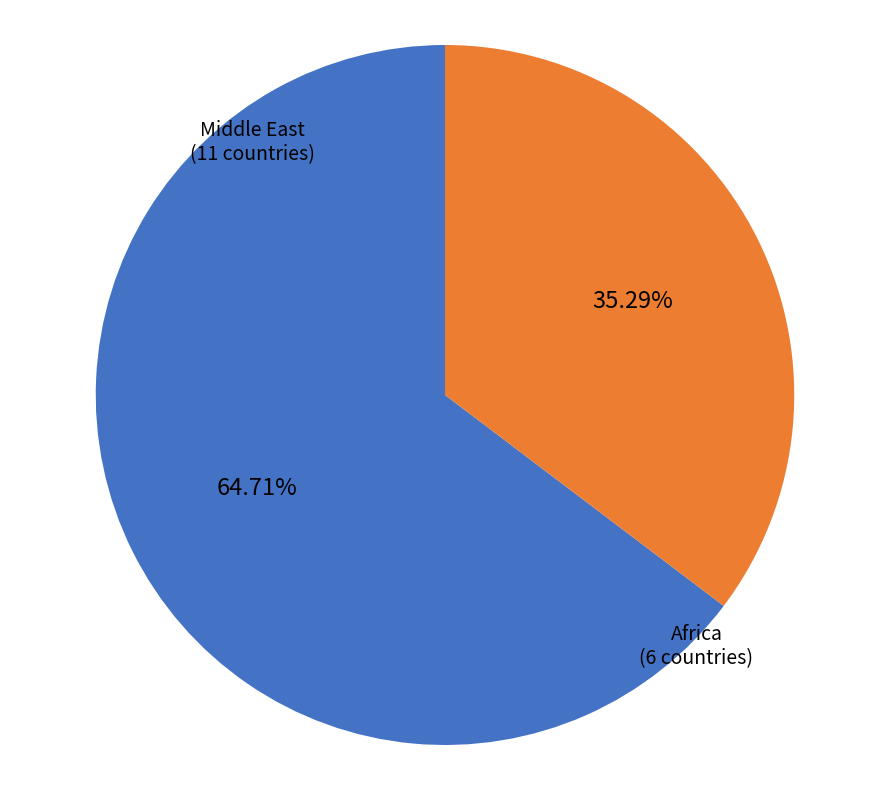

Does any single category account for the majority?

Yes